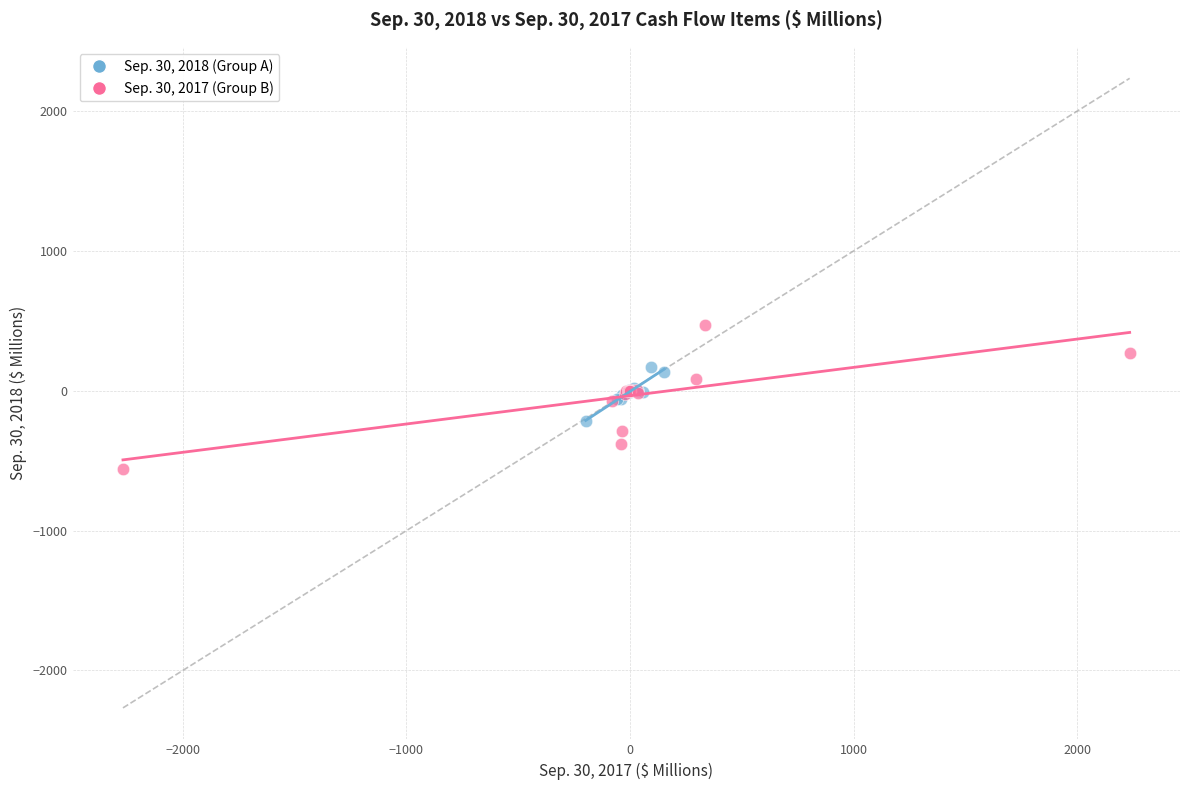

What are all the series names shown in the legend?

Sep. 30, 2018 (Group A), Sep. 30, 2017 (Group B)